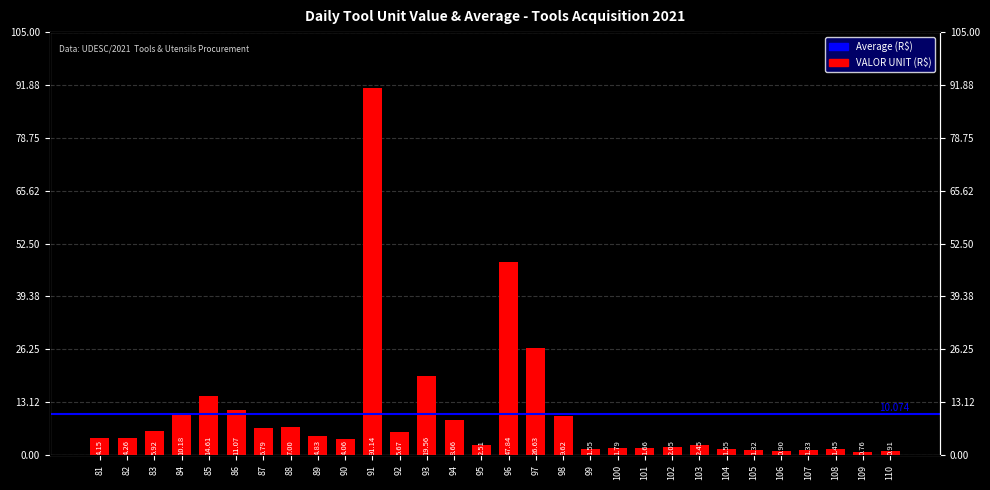

List the labels in order of value, largest first.

91, 96, 97, 93, 85, 86, 84, 98, 94, 88, 87, 83, 92, 89, 82, 81, 90, 95, 103, 102, 100, 101, 99, 104, 108, 107, 105, 110, 106, 109